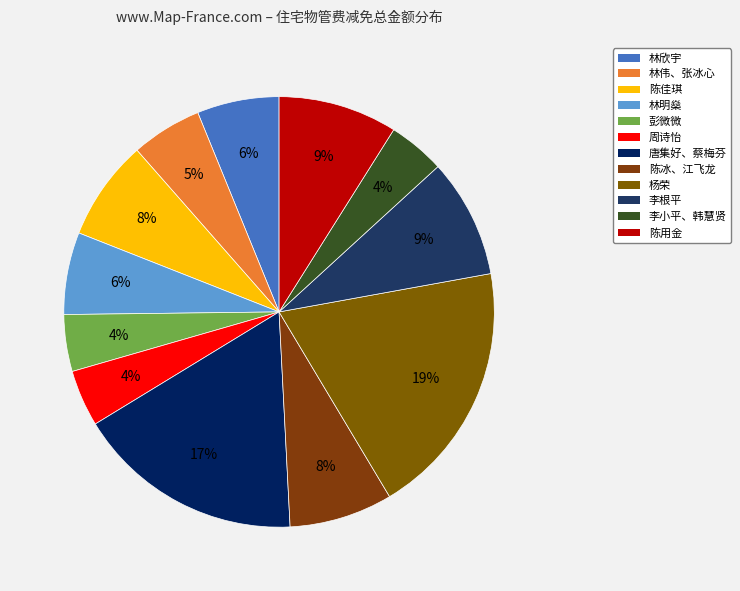

Which category has the biggest portion of the pie?

杨荣